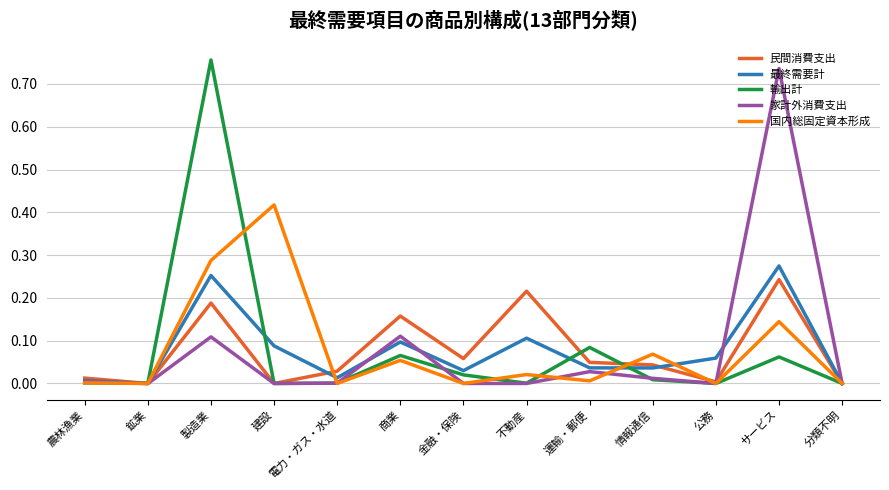

Count the number of data series in this chart.

5